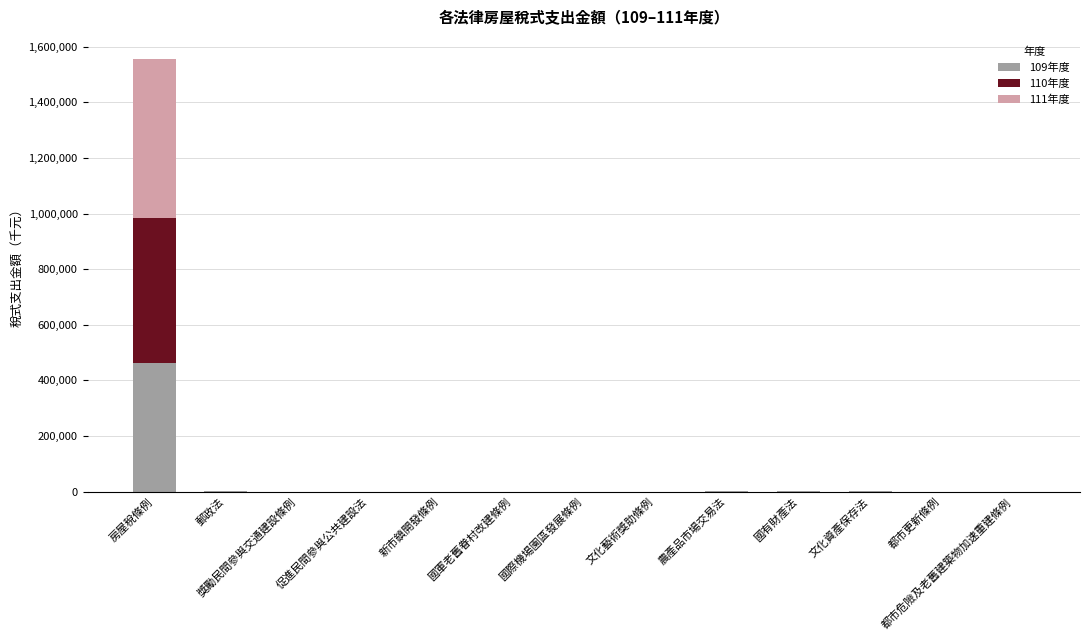

At which category is the sum across all series the highest?

房屋稅條例